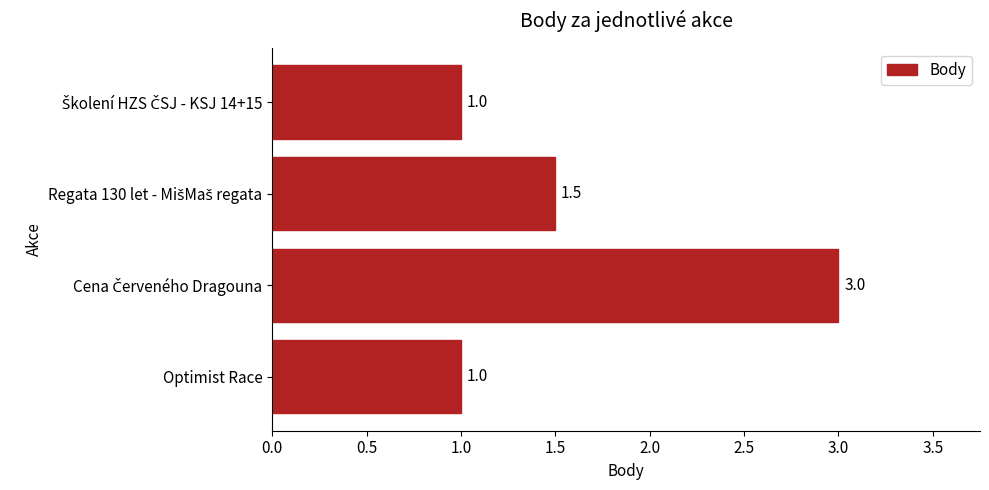

What is the smallest value displayed?

1.0